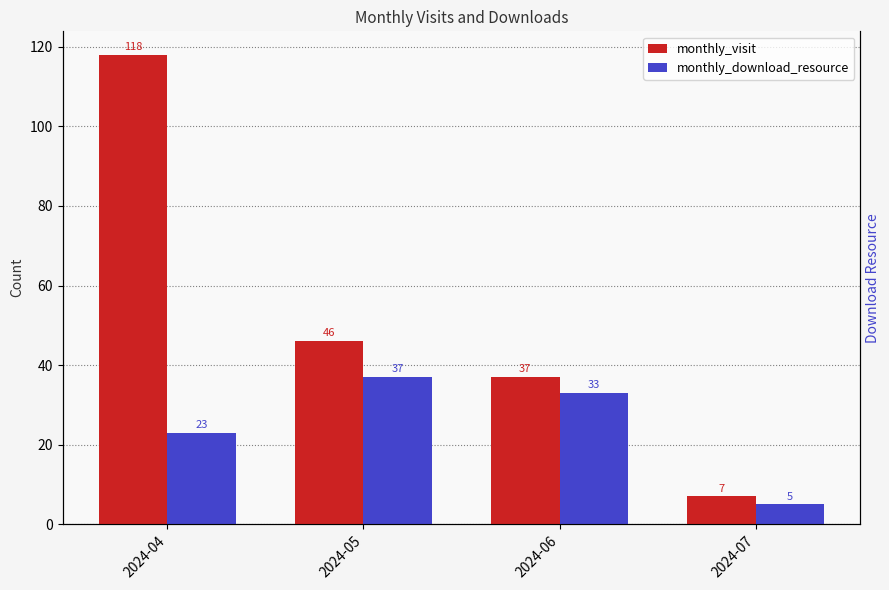

Are the bars horizontal?

No